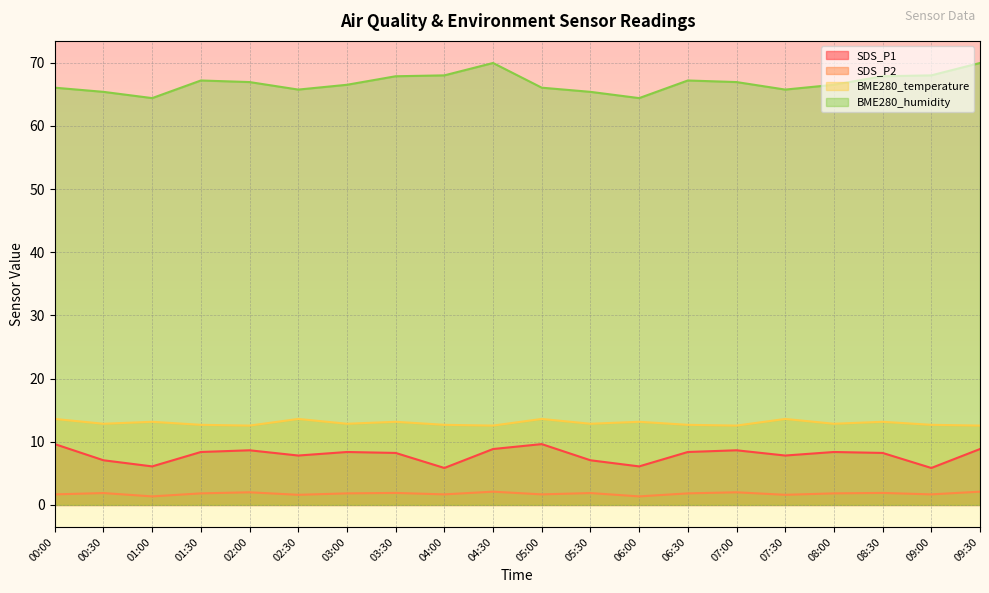

What is the average value of the SDS_P2 series?

1.8